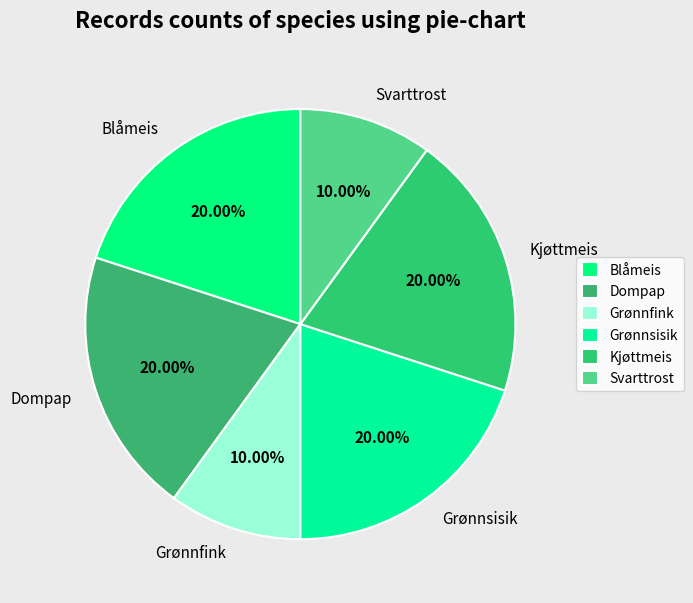

To the nearest percent, what is the difference between the Dompap and Svarttrost slice percentages?

10%